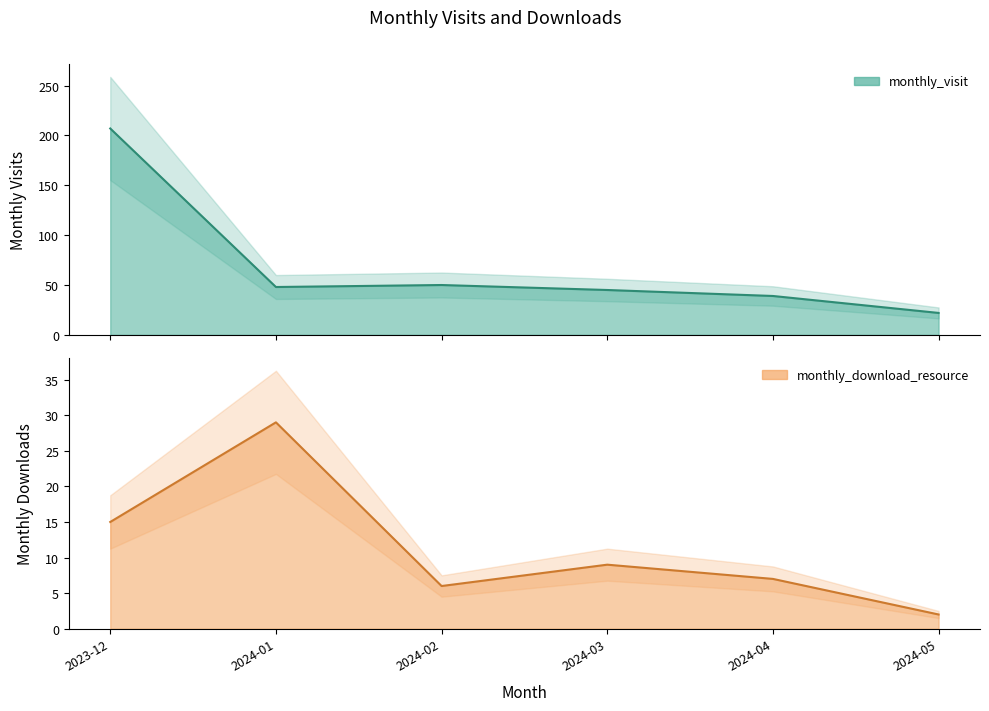

Does the chart display data point markers on the line(s)?

No